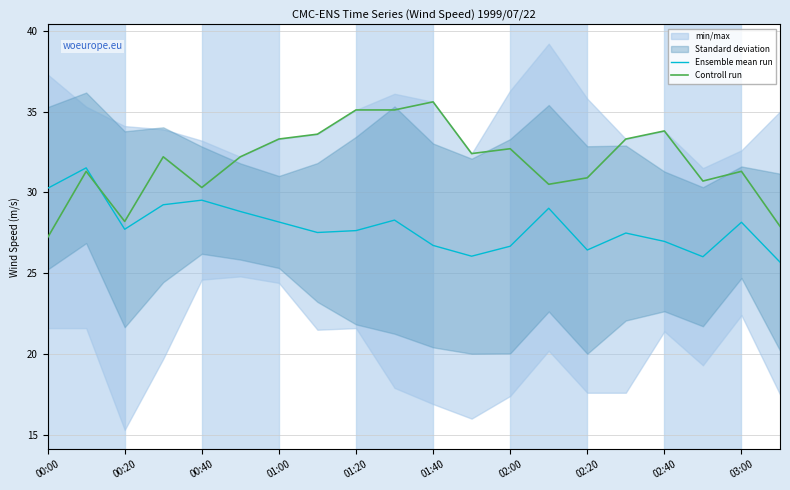

True or false: Controll run has a value of 50.2 at 02:20.

False